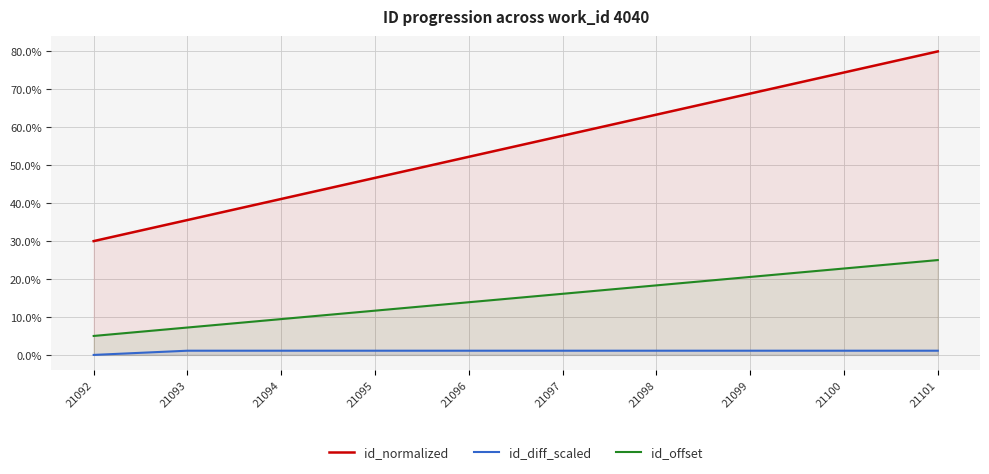

How many lines are shown in the chart?

3